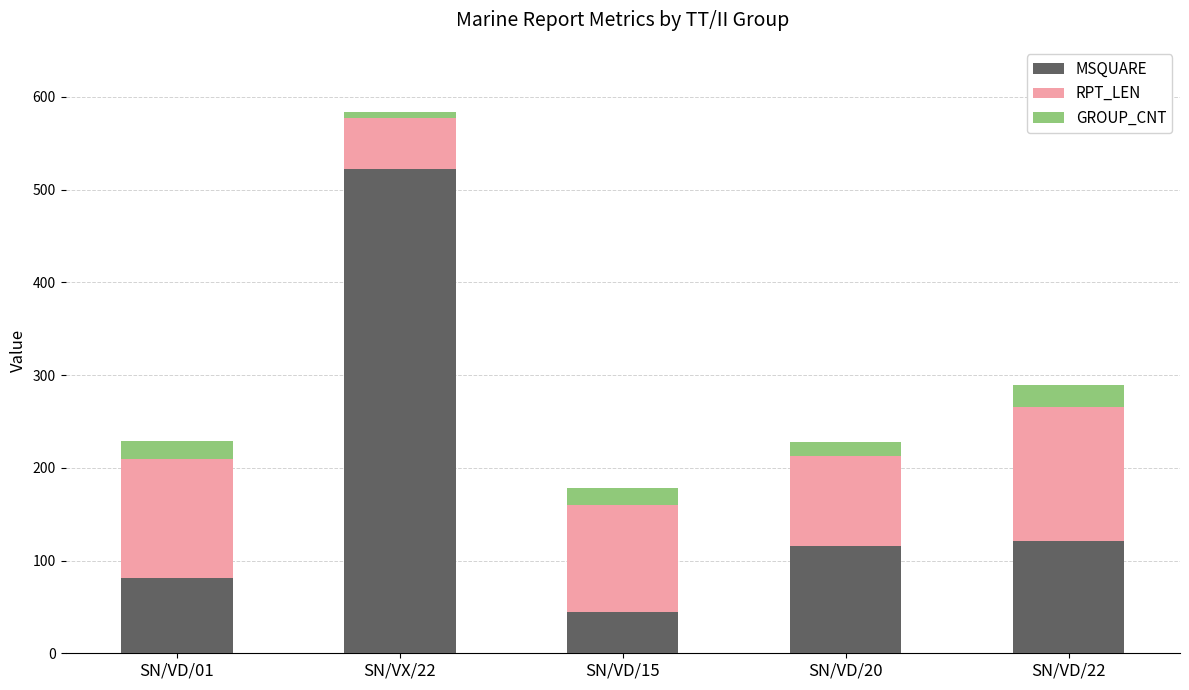

How many categories are shown in the chart?

5